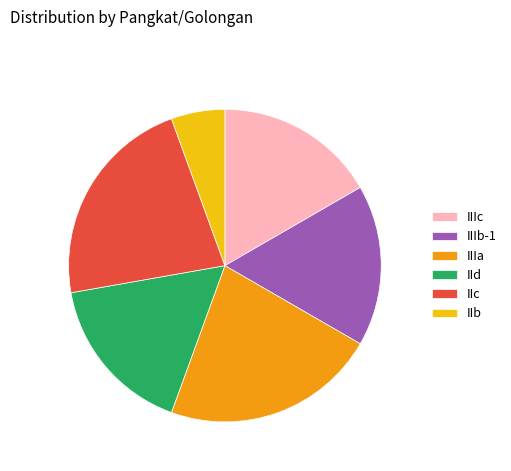

Does any single category account for the majority?

No